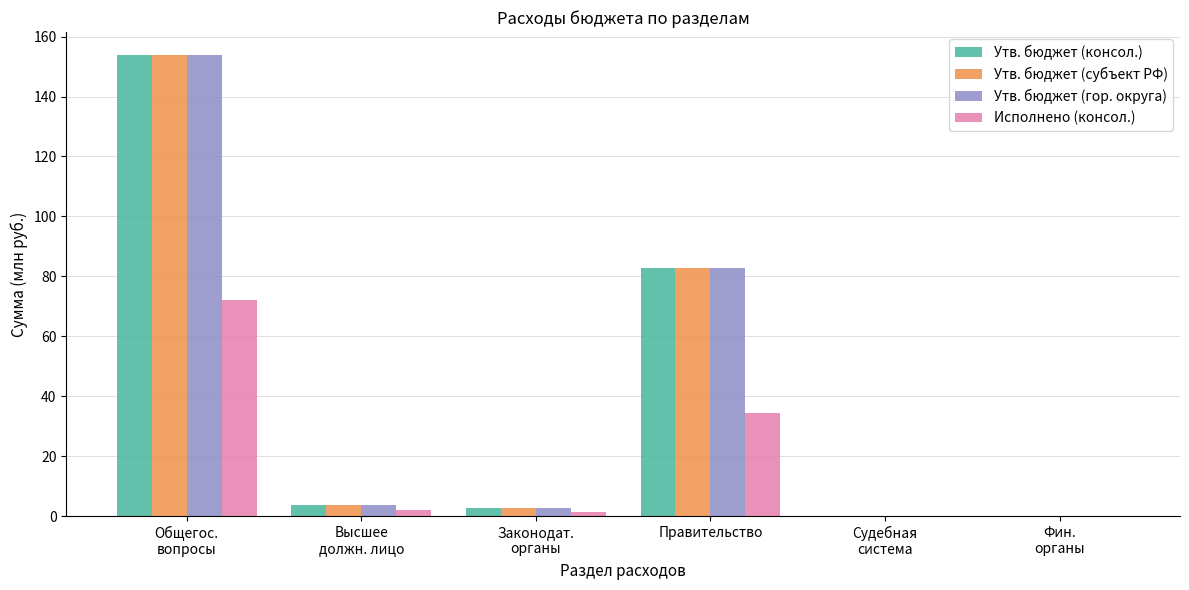

What is the total value across all series at Правительство?

282.5